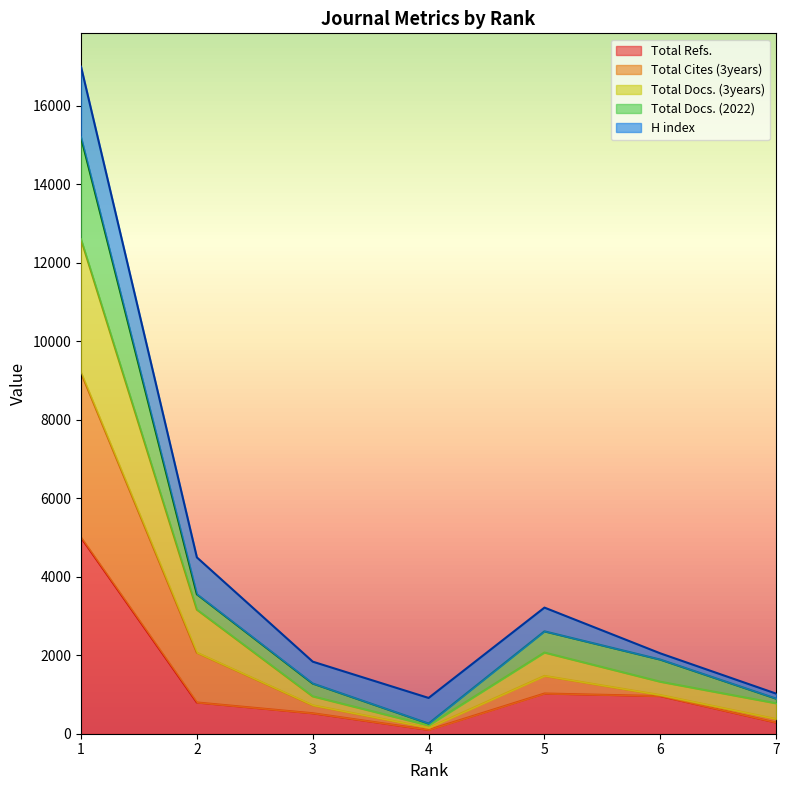

What is the highest value of the Total Refs. series?

5000.0